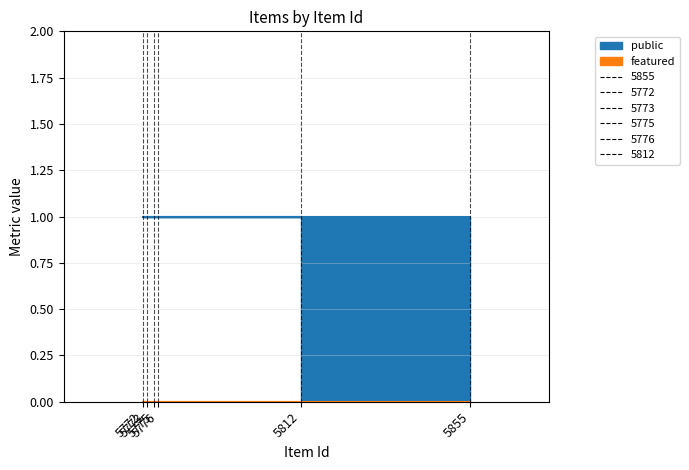

Does the chart have visible grid lines?

Yes